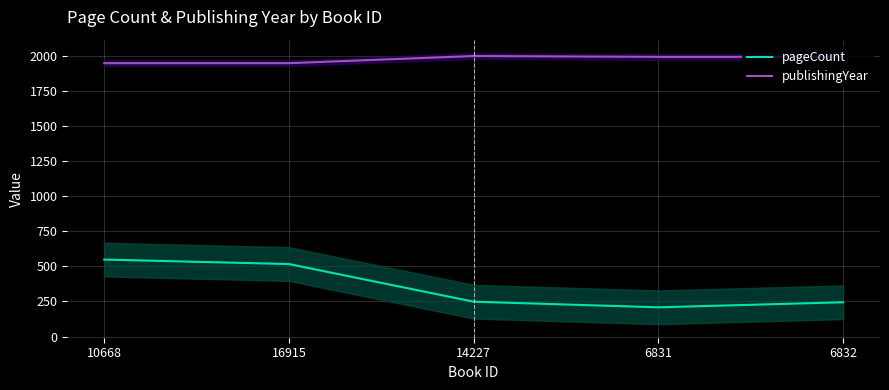

How many data points in pageCount are less than 248?

2